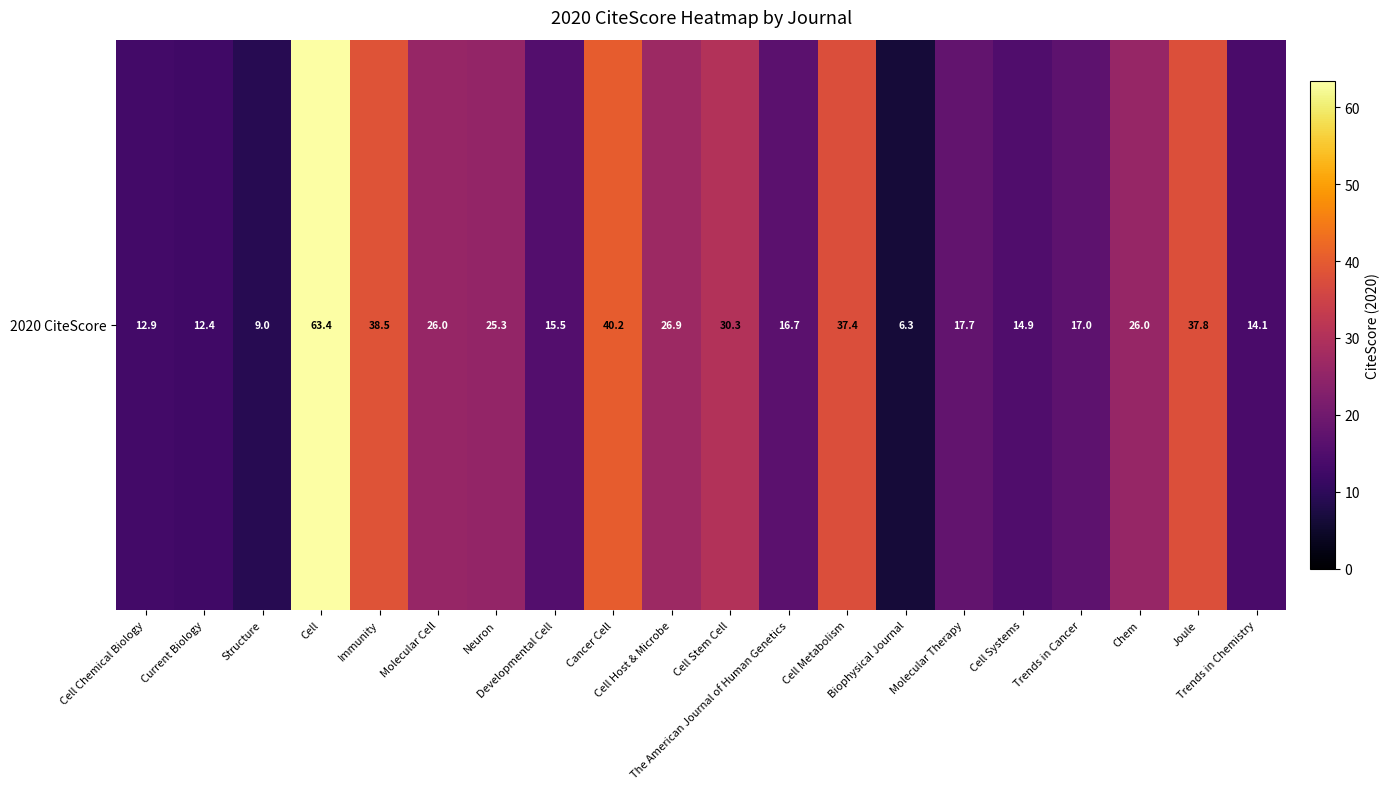

What is the change in value from Cancer Cell to Biophysical Journal?

-33.9